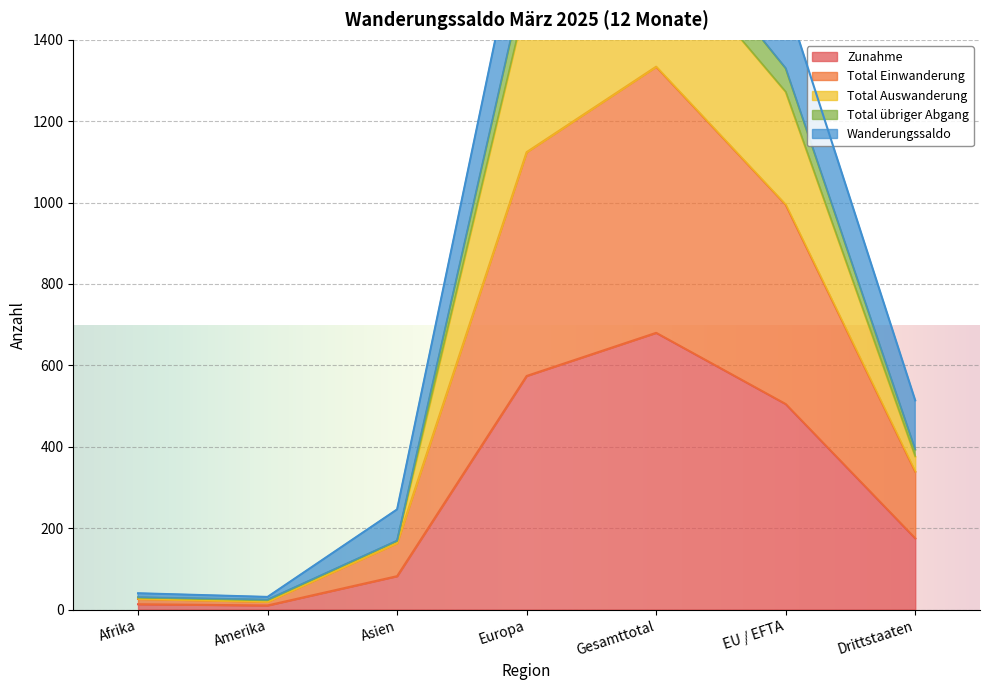

True or false: Total Auswanderung and Zunahme intersect in this chart.

False